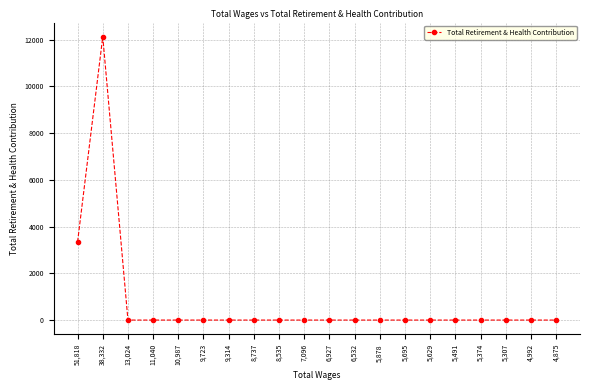

At which category does the data reach its first local peak?

38,332